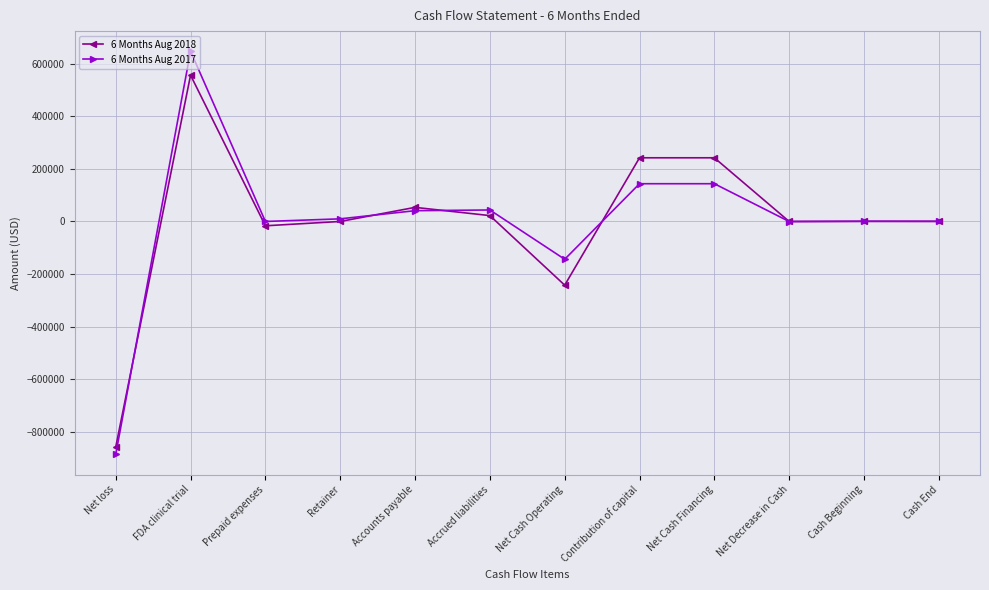

True or false: 6 Months Aug 2018 and 6 Months Aug 2017 intersect in this chart.

True